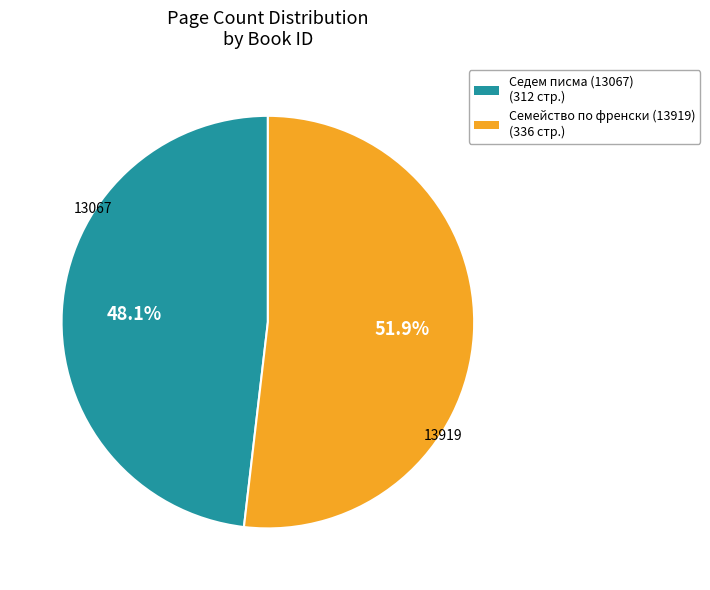

Is there a majority slice in this chart?

Yes